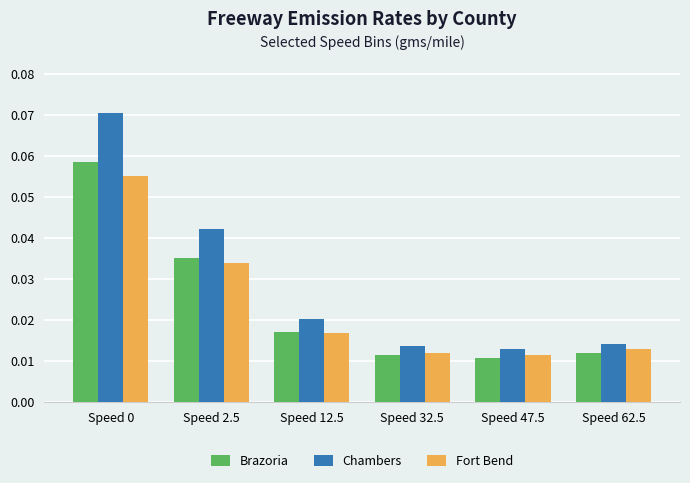

What is the sum of all Chambers values?

0.2